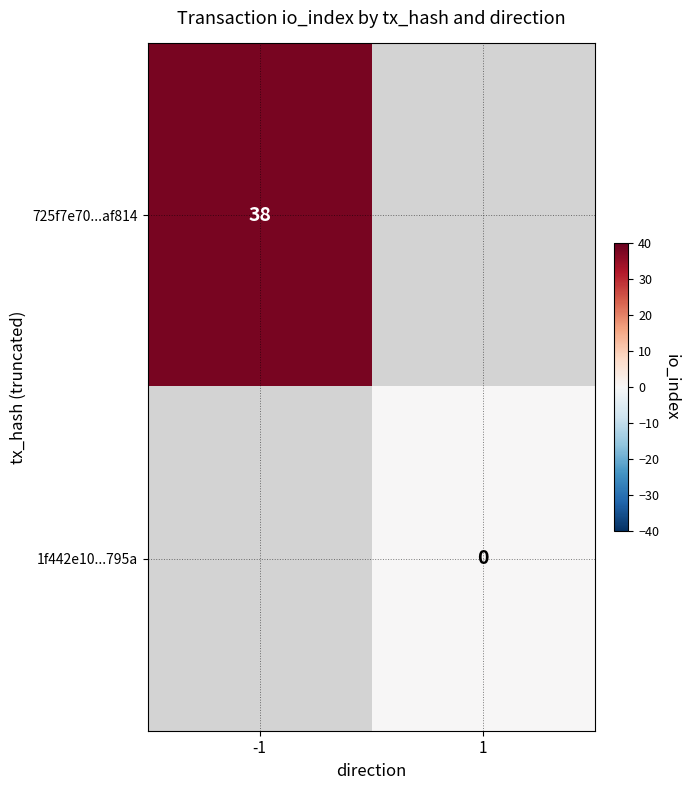

How many categories are shown in the chart?

2